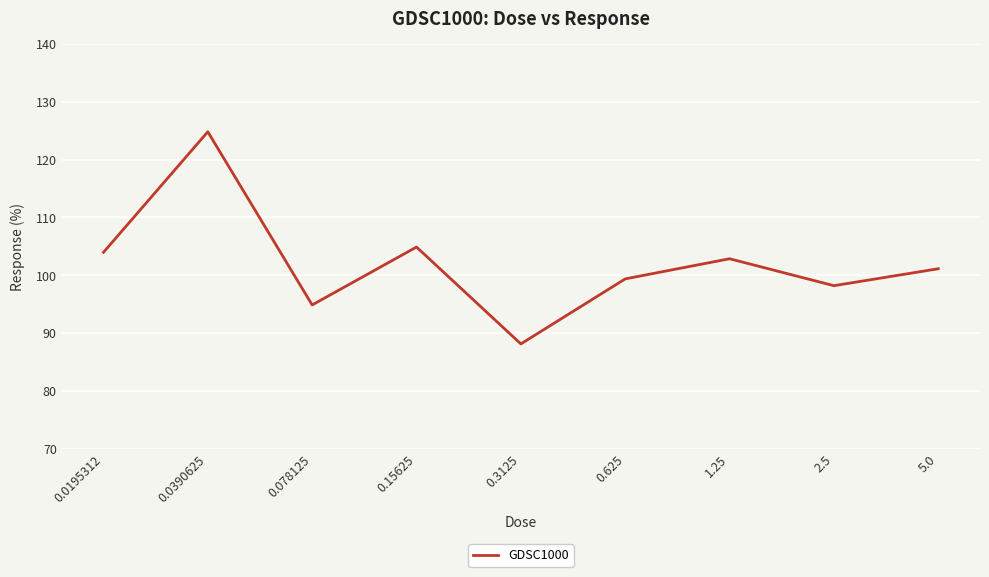

Reading left to right, extract all data points from this chart.

0.0195312=104.0	0.0390625=124.8	0.078125=94.9	0.15625=104.9	0.3125=88.1	0.625=99.4	1.25=102.9	2.5=98.2	5.0=101.1